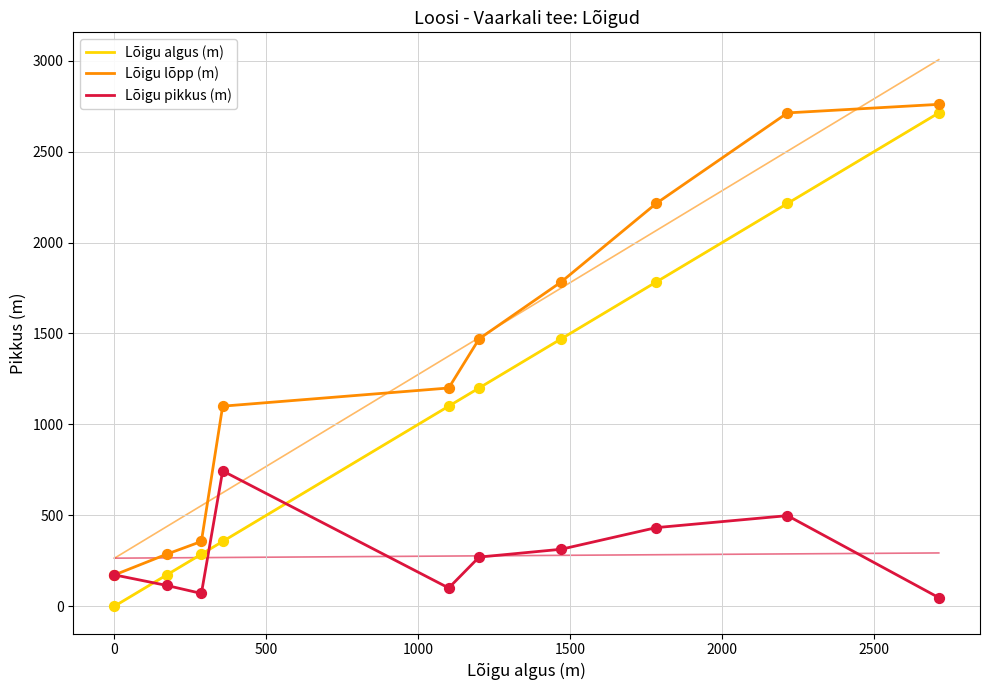

Which series reaches the maximum Y coordinate?

Lõigu lõpp (m)